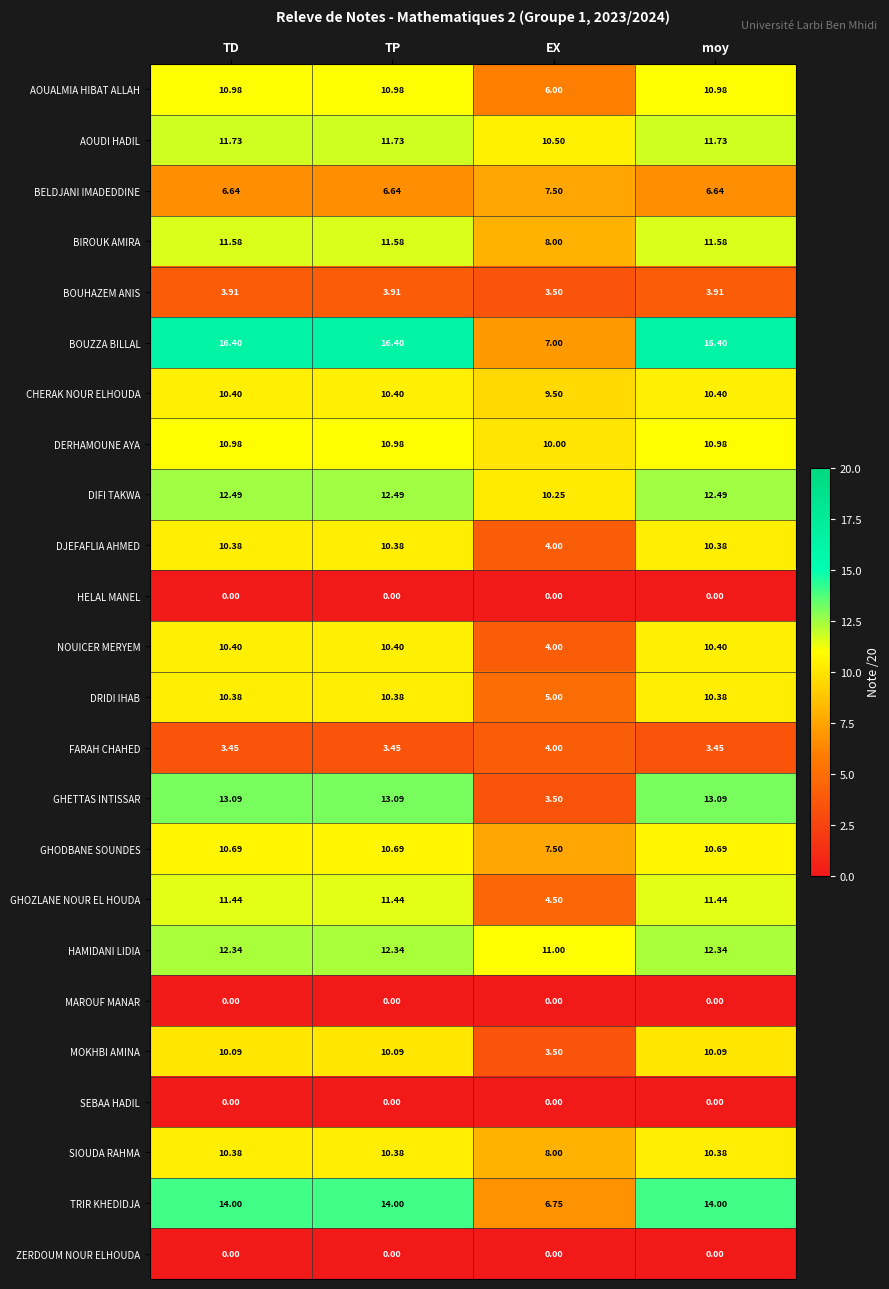

Which series changed the most between TP and EX?

GHETTAS INTISSAR